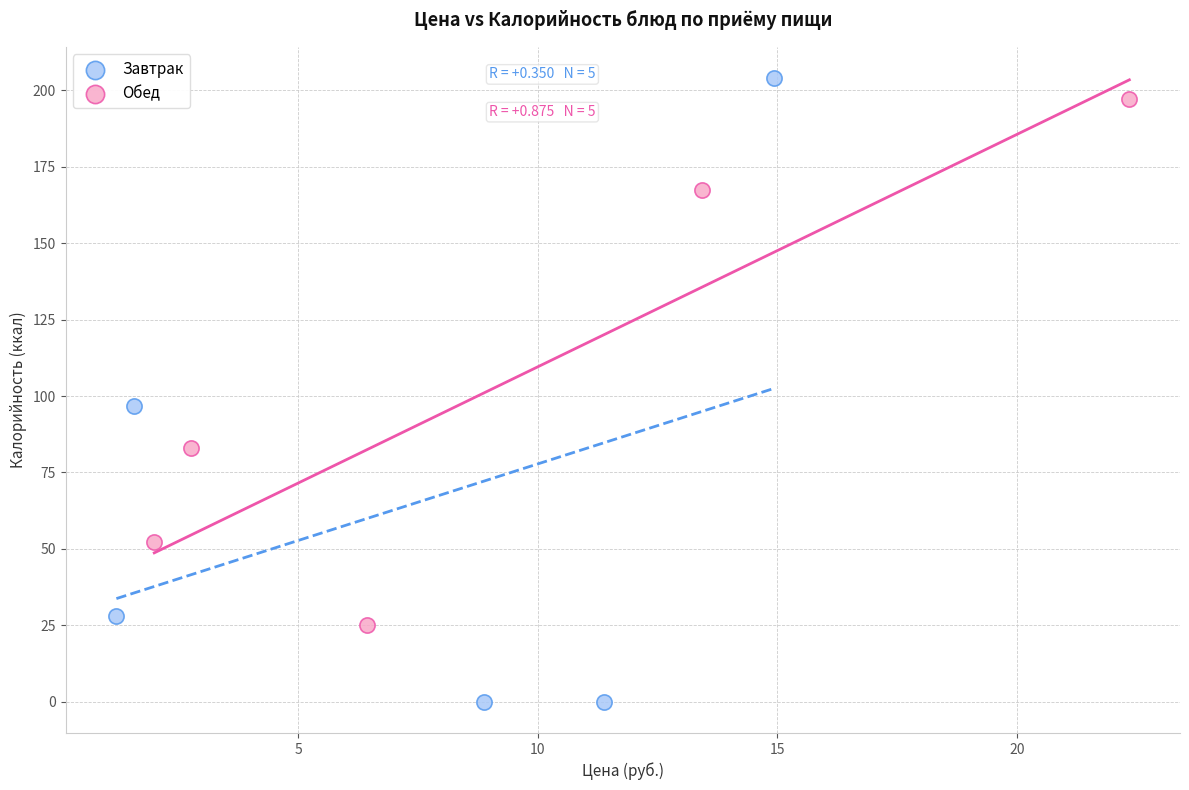

Which series has the widest spread of Y values?

Завтрак